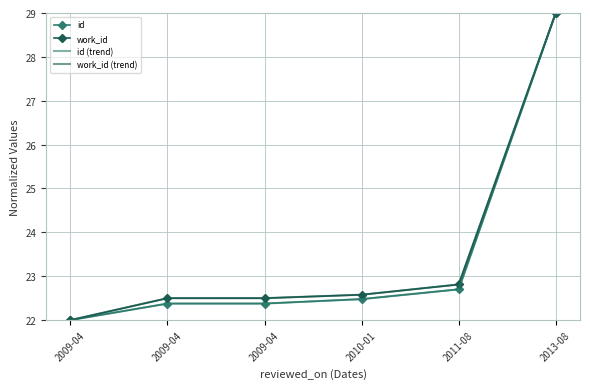

What is the label of the 2nd point from the left?

2009-04